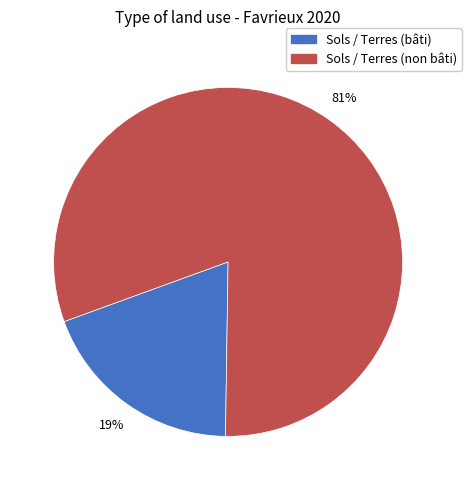

Does any single category account for the majority?

Yes